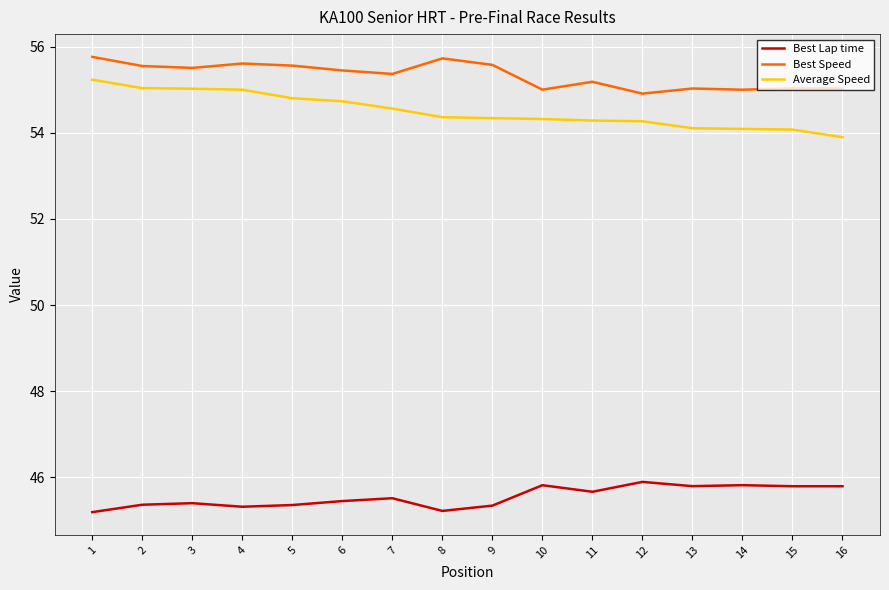

What is the lowest value of the Best Speed series?

54.9